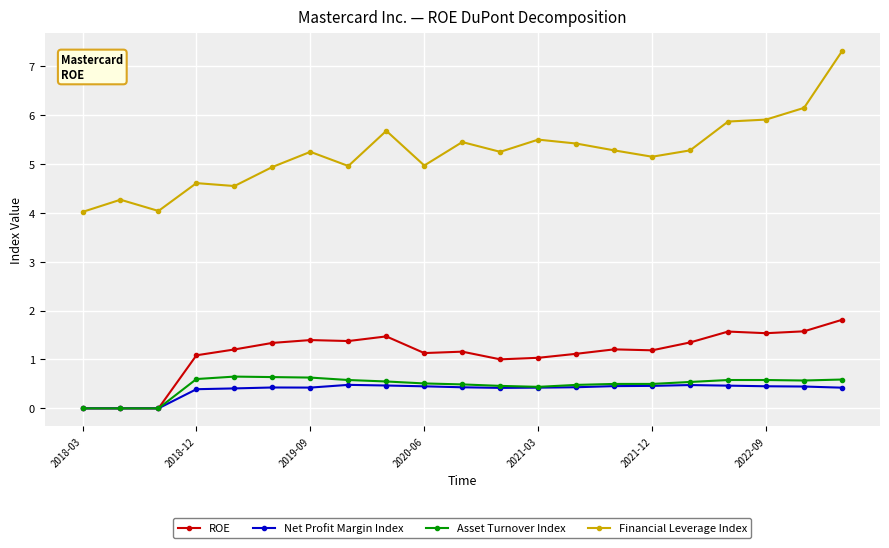

Which series has the widest spread of values?

Financial Leverage Index